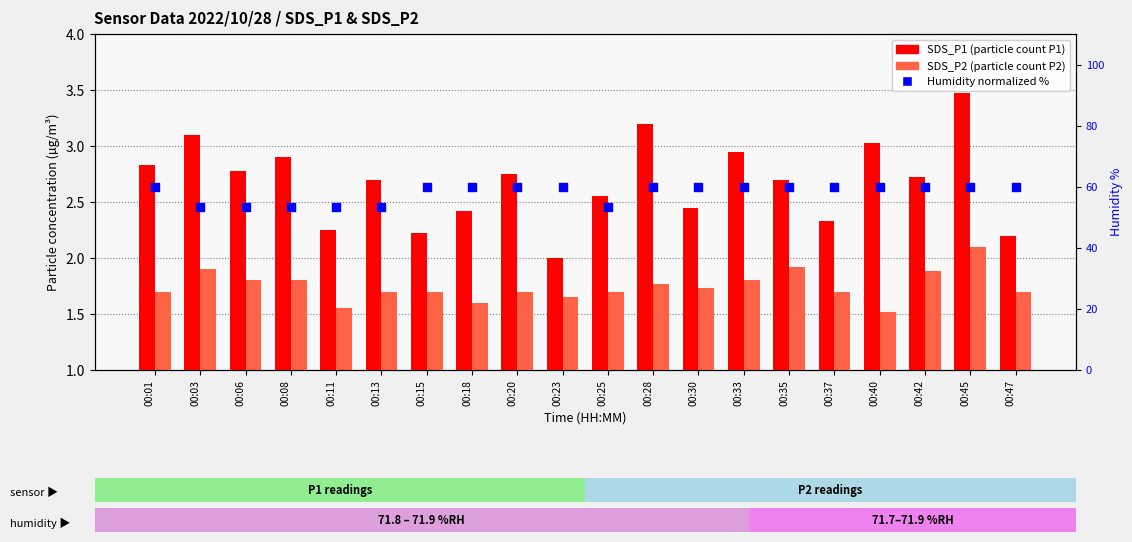

Is the value of SDS_P2 at 00:45 greater than the value of Humidity (normalized) at 00:01?

No